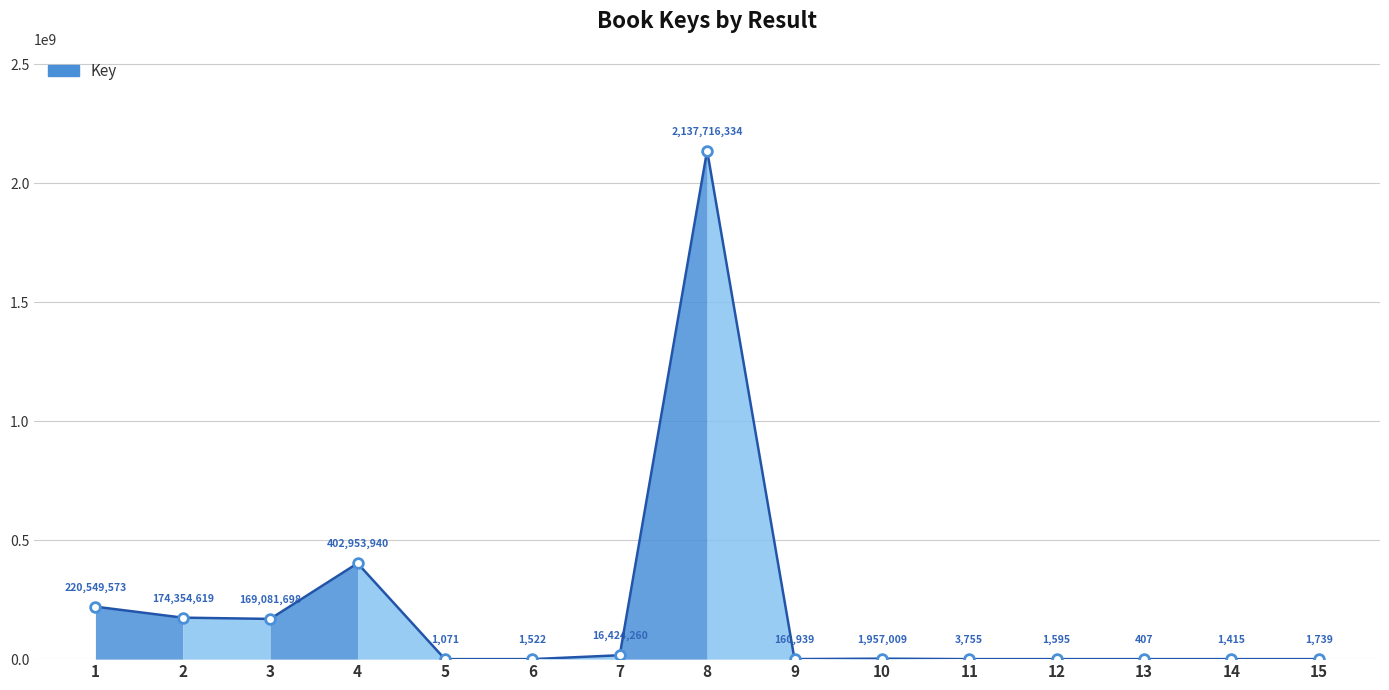

What is the approximate value at 1, to the nearest 10?

220549570